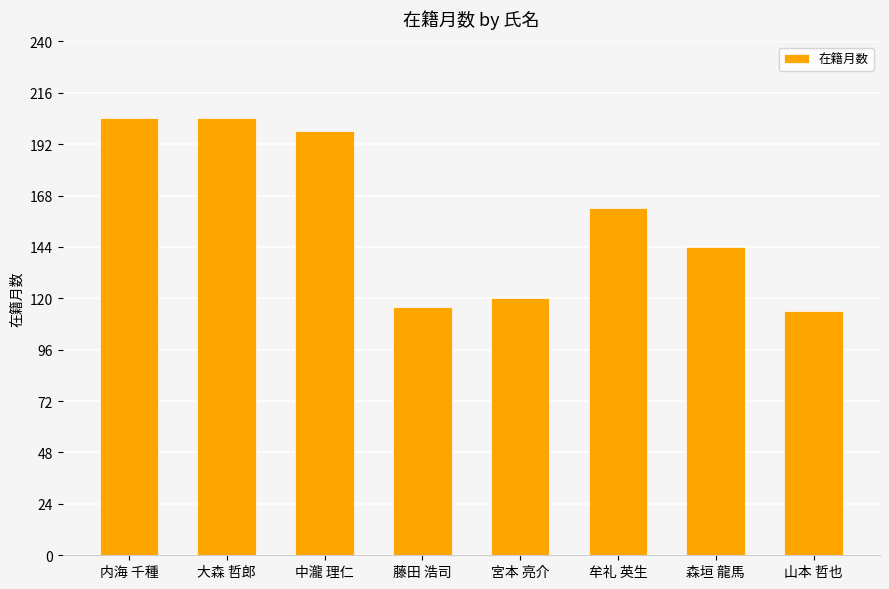

Read the value at 大森 哲郎, to the nearest 5.

205